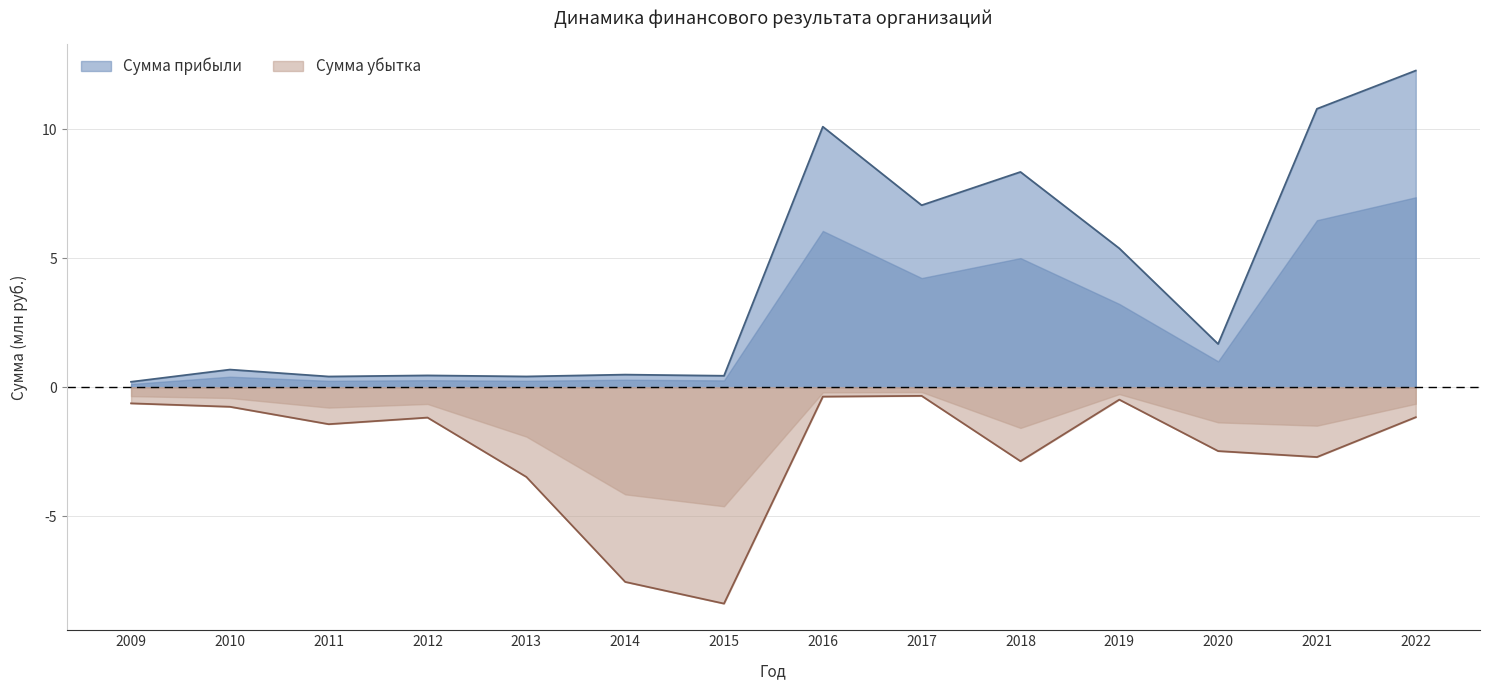

Where does the Сумма прибыли series first go above 1?

2016